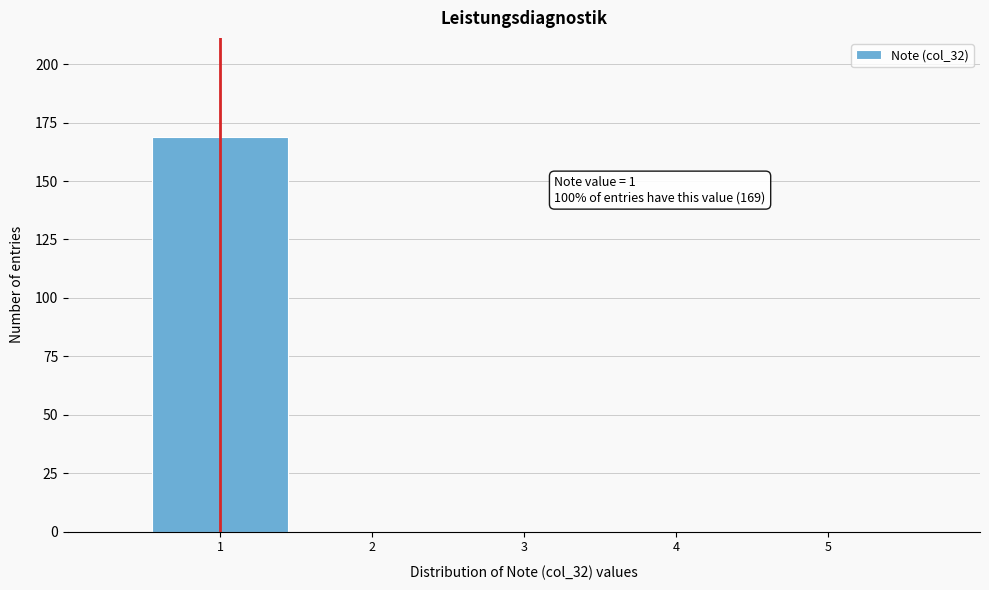

Over which range of the x-axis is the bar tallest?

0.5 to 1.5